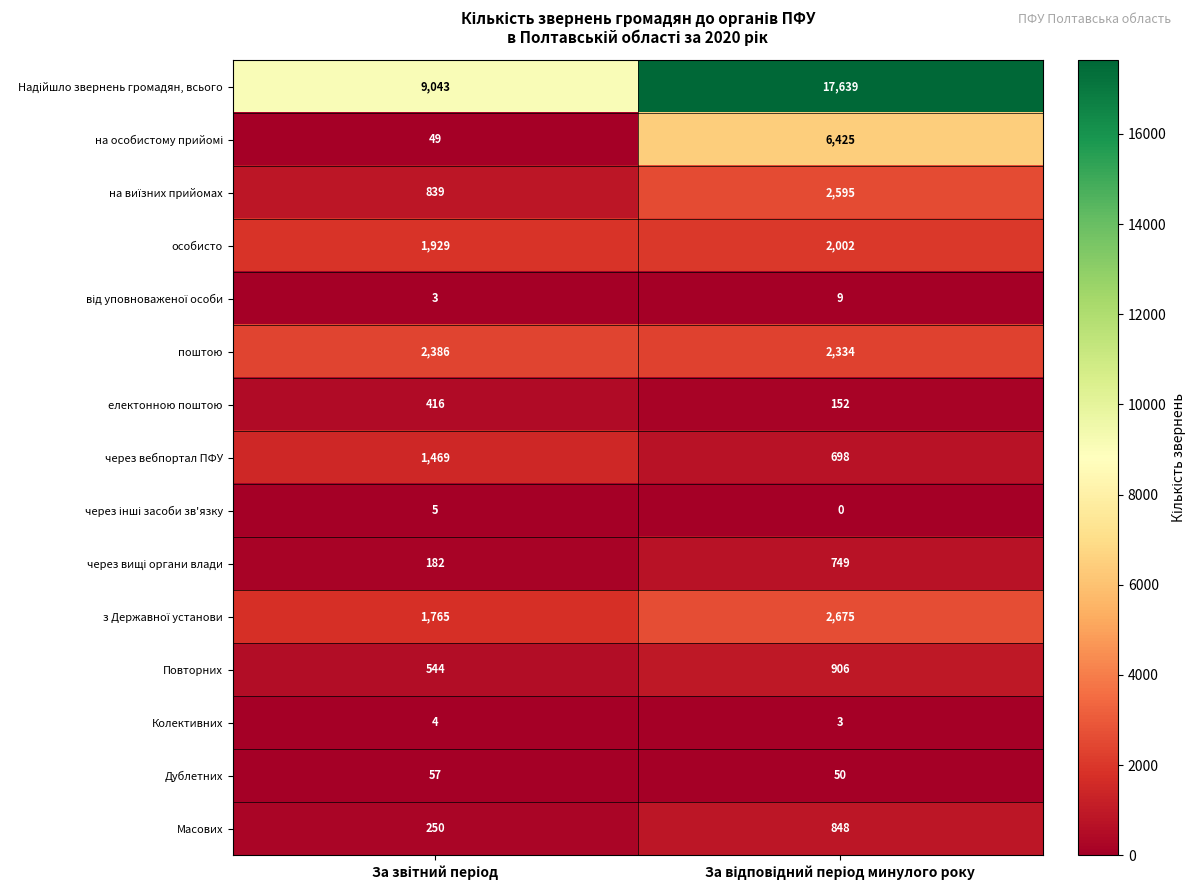

What is the difference between the maximum and minimum values in the поштою series?

52